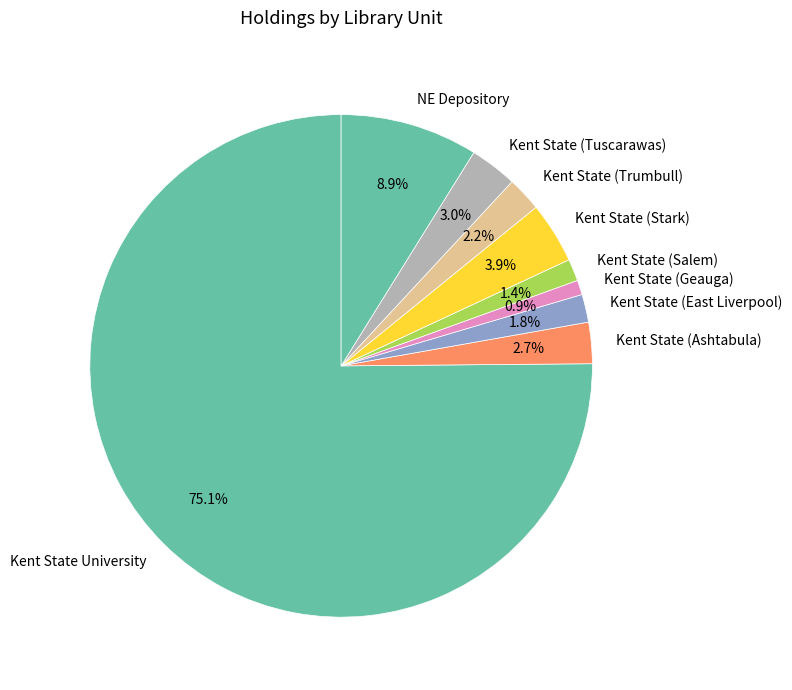

Combined, do Kent State (Tuscarawas) and Kent State (East Liverpool) account for over 50%?

No